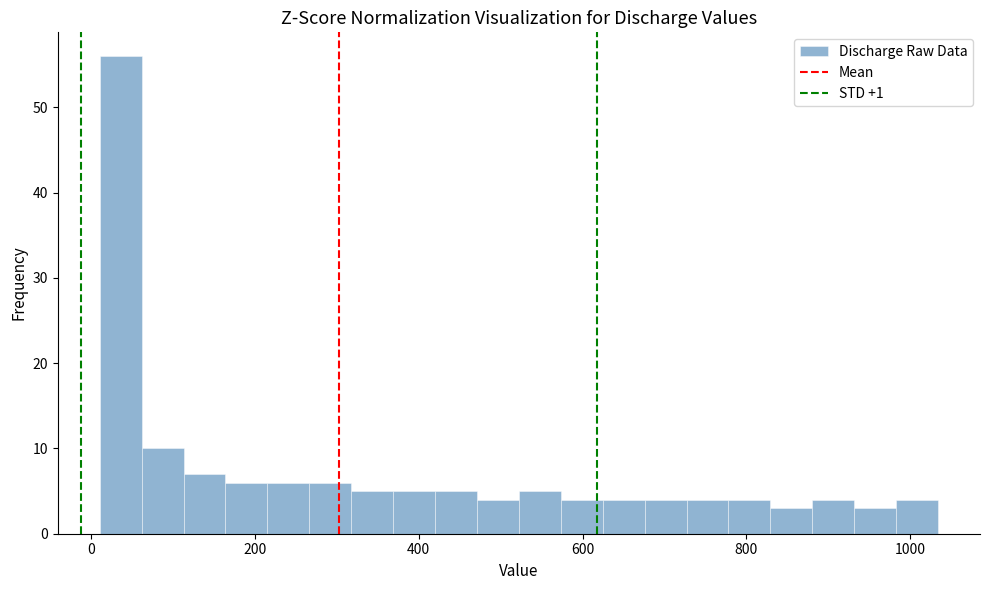

Read against the x-axis, roughly where is the centre of the tallest bar?

40